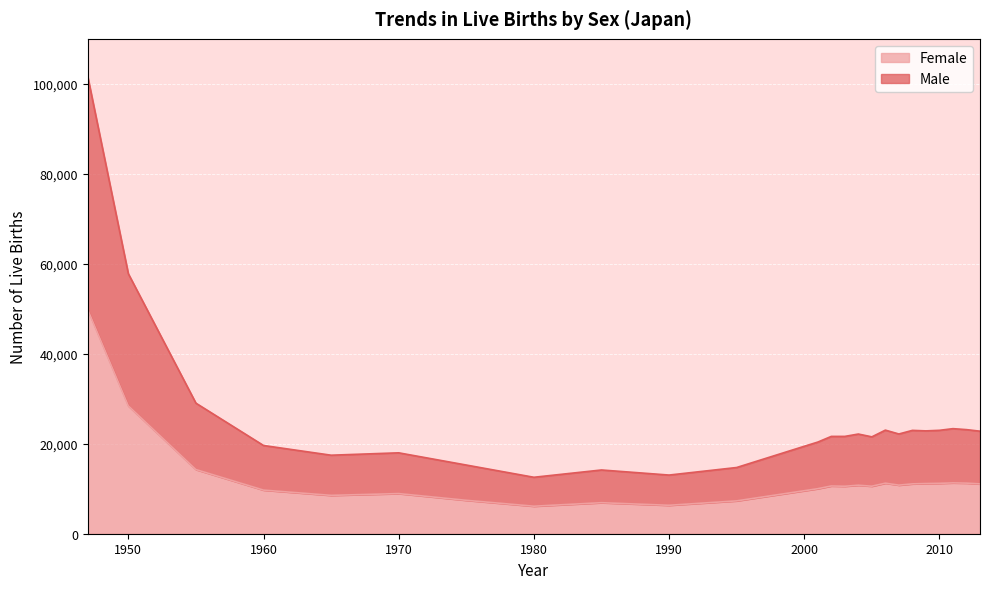

What are all the series names shown in the legend?

Female, Male